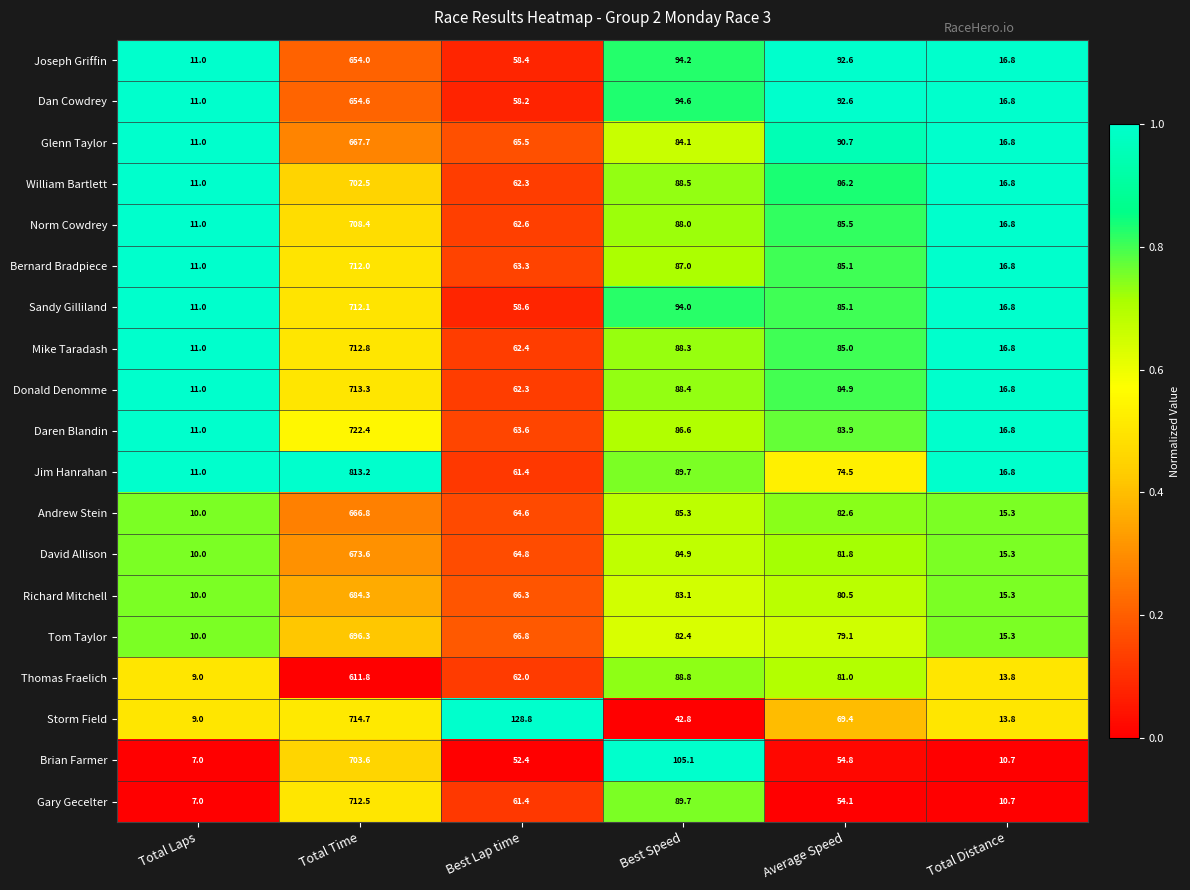

What is the maximum value shown in the chart?

813.2